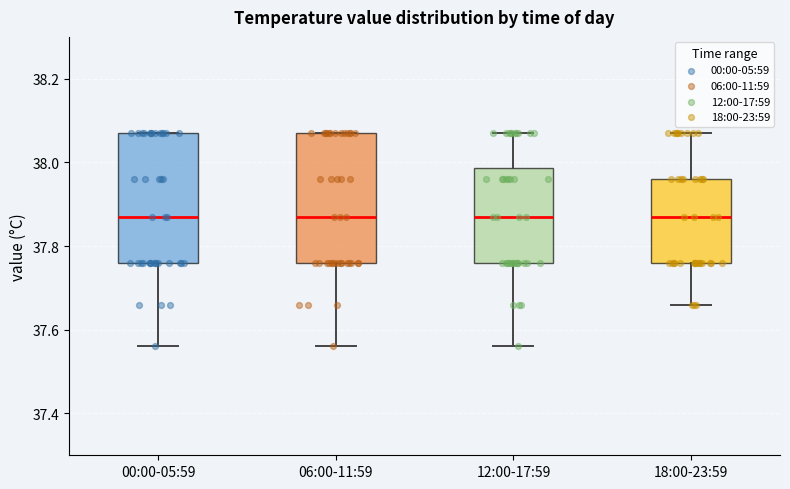

Reading left to right, transcribe this box plot: for each box, give where its median line is, the range the box spans, and where its two whiskers end, as read against the y-axis. The values are not printed on the chart, so give them approximately, as read against the axis.

00:00-05:59: median 37.88, box 37.76 to 38.08, whiskers 37.56 to 38.08
06:00-11:59: median 37.88, box 37.76 to 38.08, whiskers 37.56 to 38.08
12:00-17:59: median 37.88, box 37.76 to 37.98, whiskers 37.56 to 38.08
18:00-23:59: median 37.88, box 37.76 to 37.96, whiskers 37.66 to 38.08